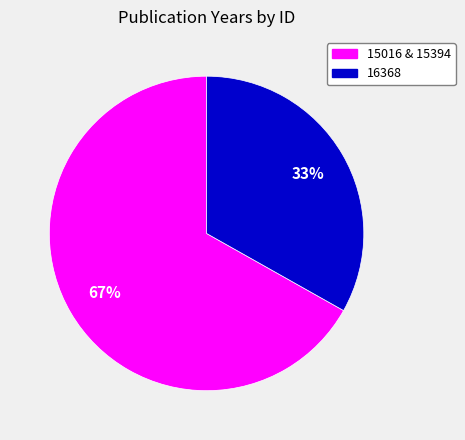

Rank the categories by value from lowest to highest.

16368, 15016 & 15394